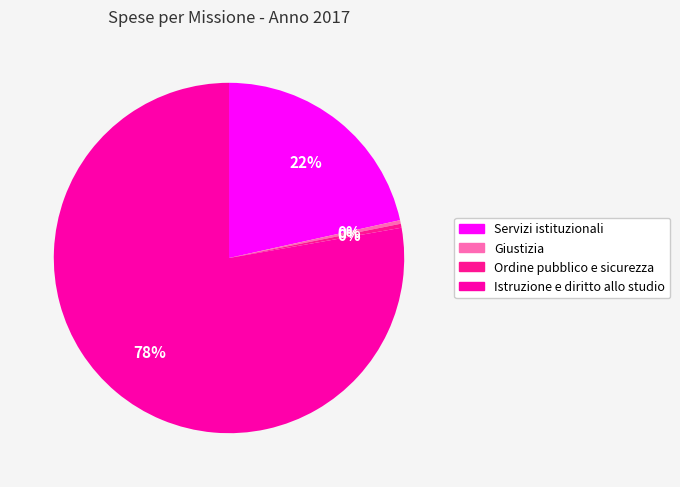

To the nearest percent, what portion does Servizi istituzionali represent?

22%